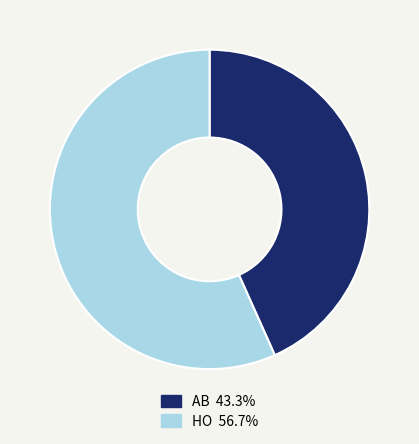

Combined, do HO and AB account for over 50%?

Yes